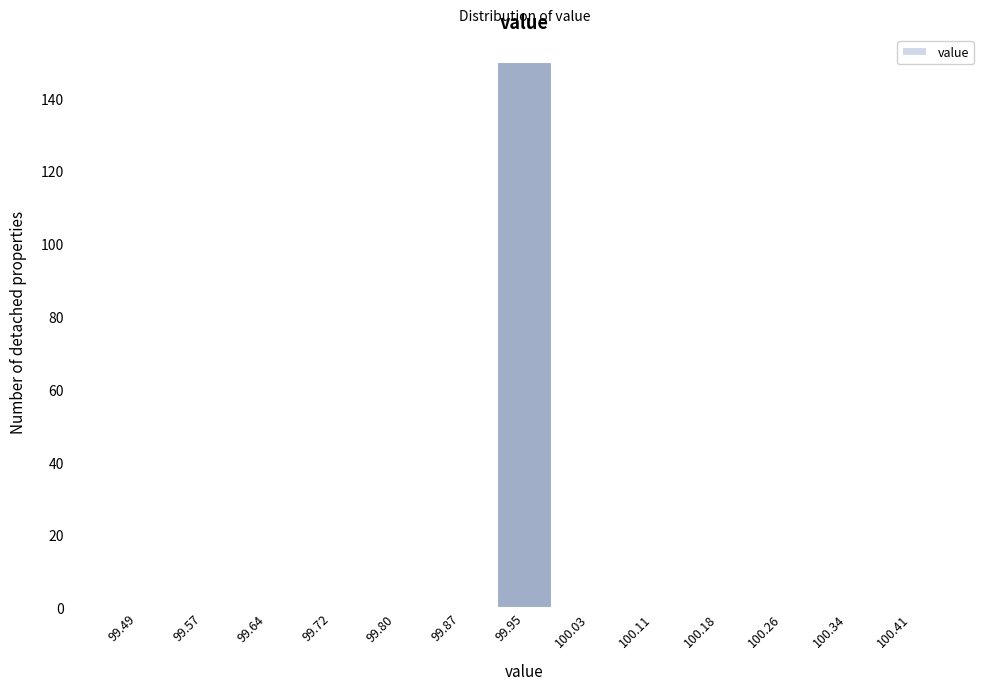

Reading left to right, extract all data points from this chart.

99.49=0	99.57=0	99.64=0	99.72=0	99.80=0	99.87=0	99.95=150	100.03=0	100.11=0	100.18=0	100.26=0	100.34=0	100.41=0